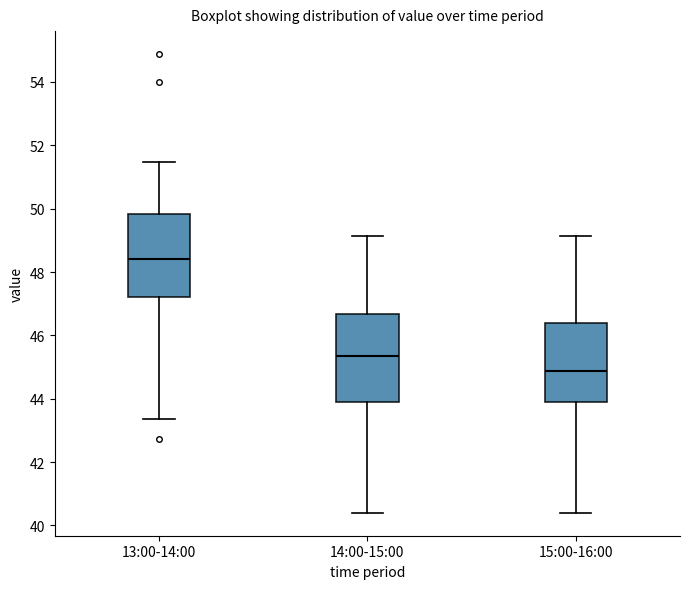

Where does the median line of the box for 14:00-15:00 sit on the y-axis? The values are not printed on the chart, so give them approximately, as read against the axis.

45.4